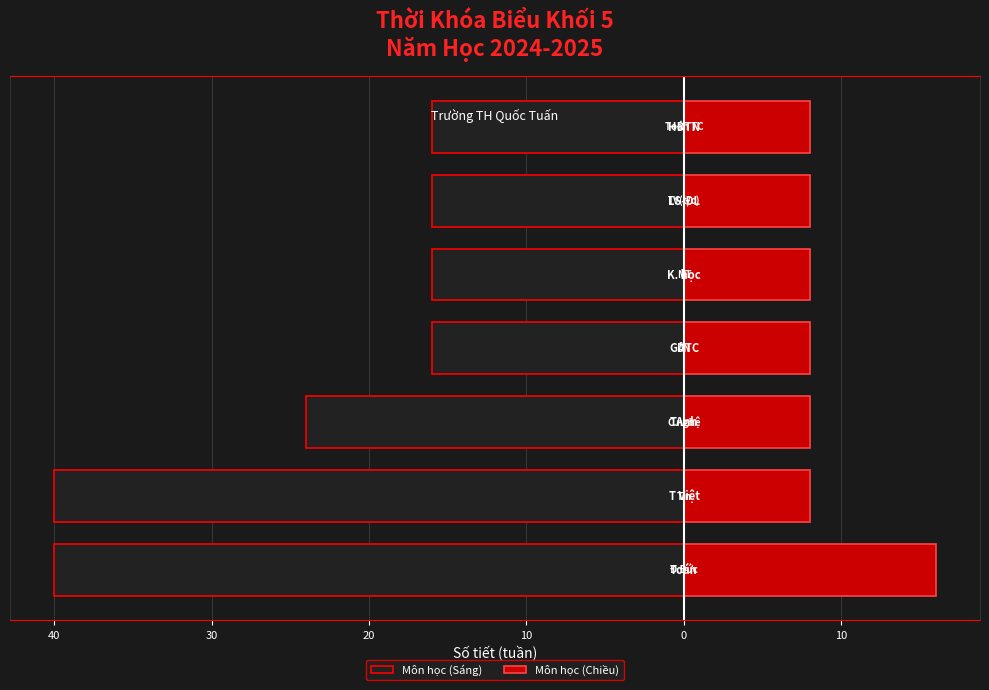

What is the total value across all series at 10?

-8